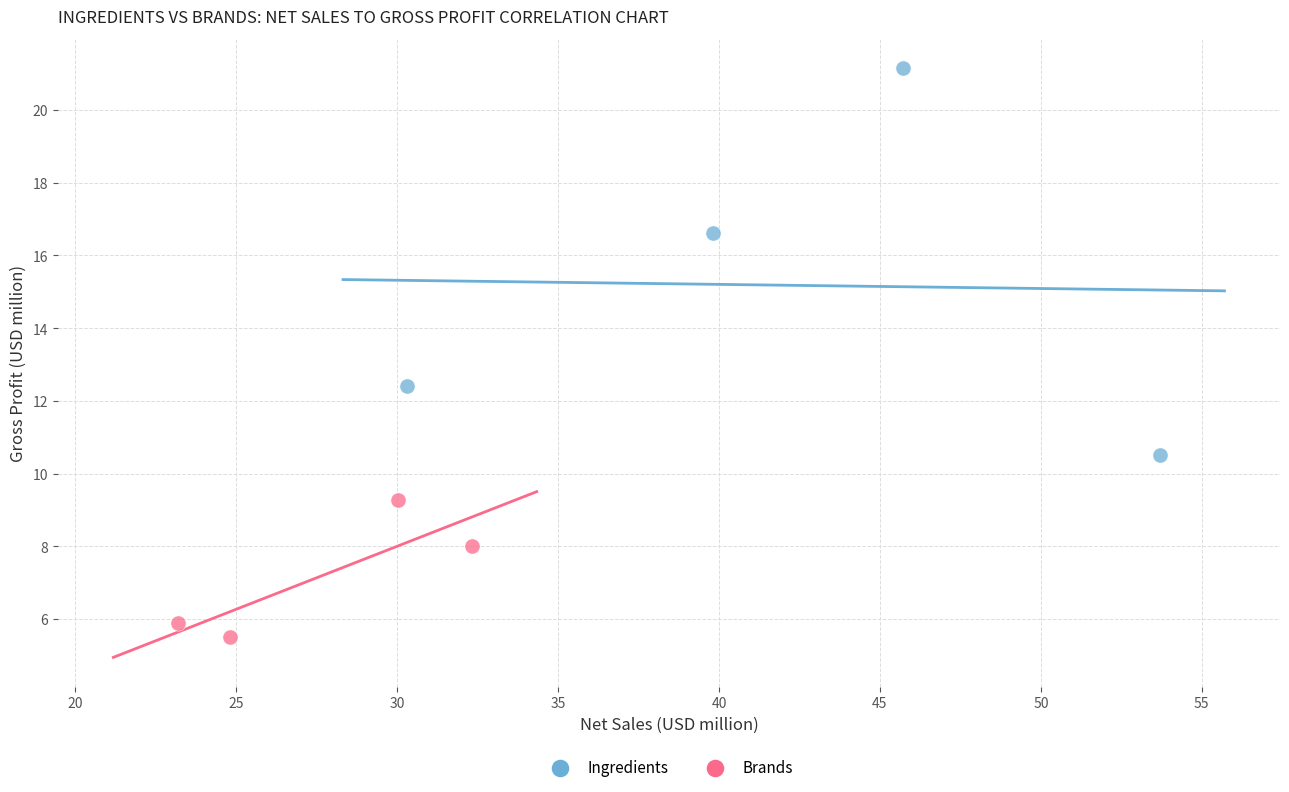

Which series reaches the maximum Y coordinate?

Ingredients